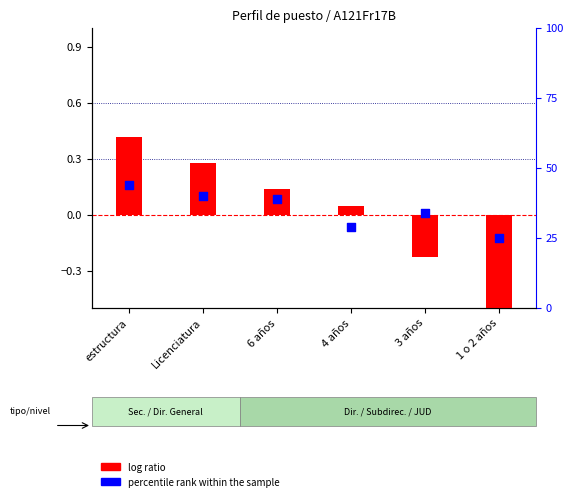

What is the total value across all series at 6 años?

39.1